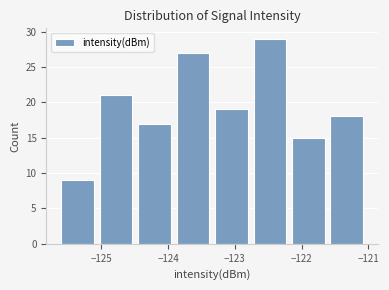

How tall is the bar that spans -123.9 to -123.3 on the x-axis? Neither the bar edges nor the heights are printed on the chart, so give them approximately, as read against the axes.

27